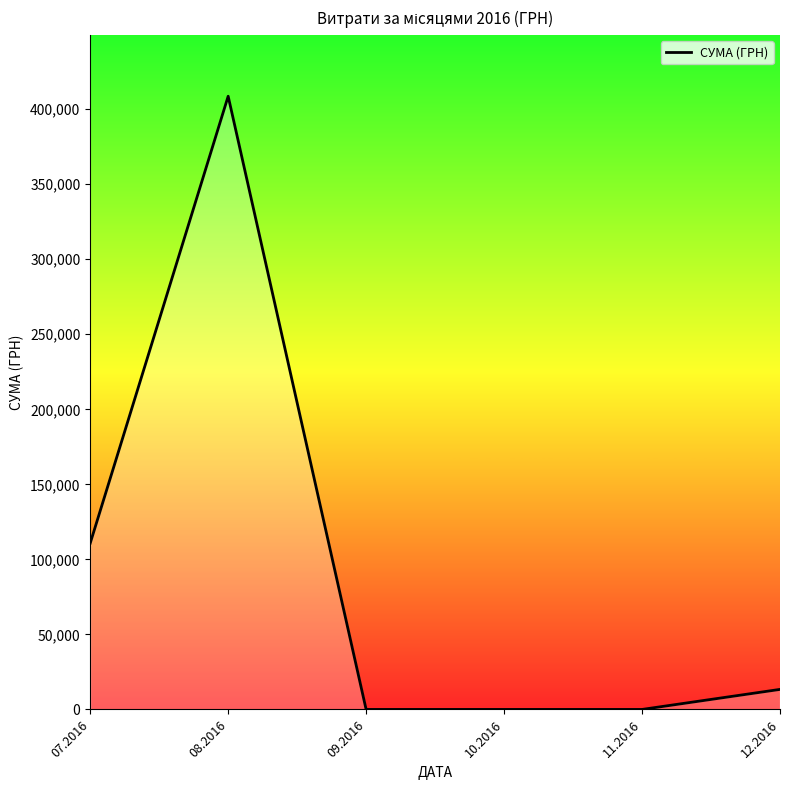

Reading left to right, what are all the values shown in this chart?

110757.9	408627.1	0.0	0.0	0.0	13360.0